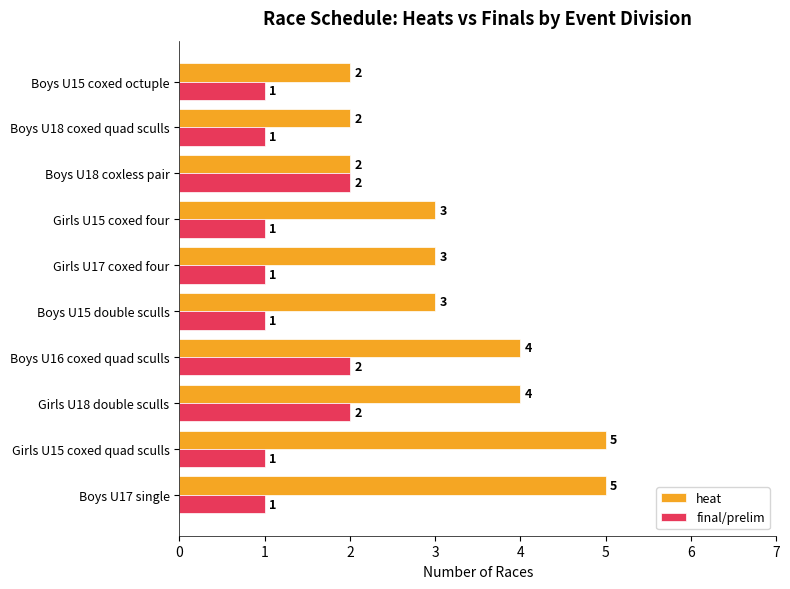

Which series has the widest spread of values?

heat